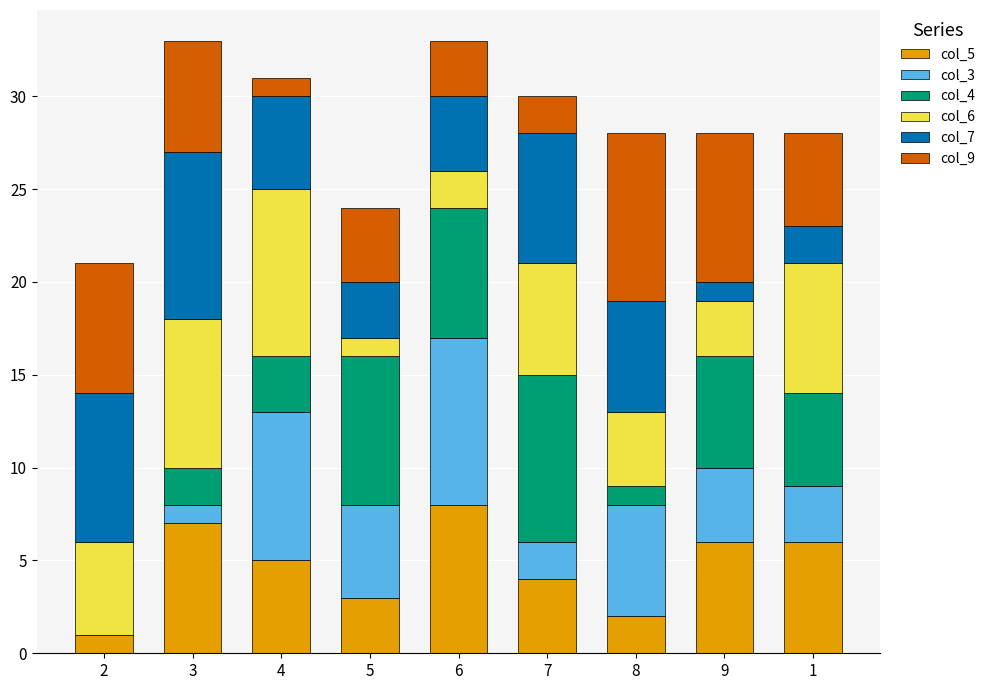

True or false: col_5 has a value of 4 at 6.

False